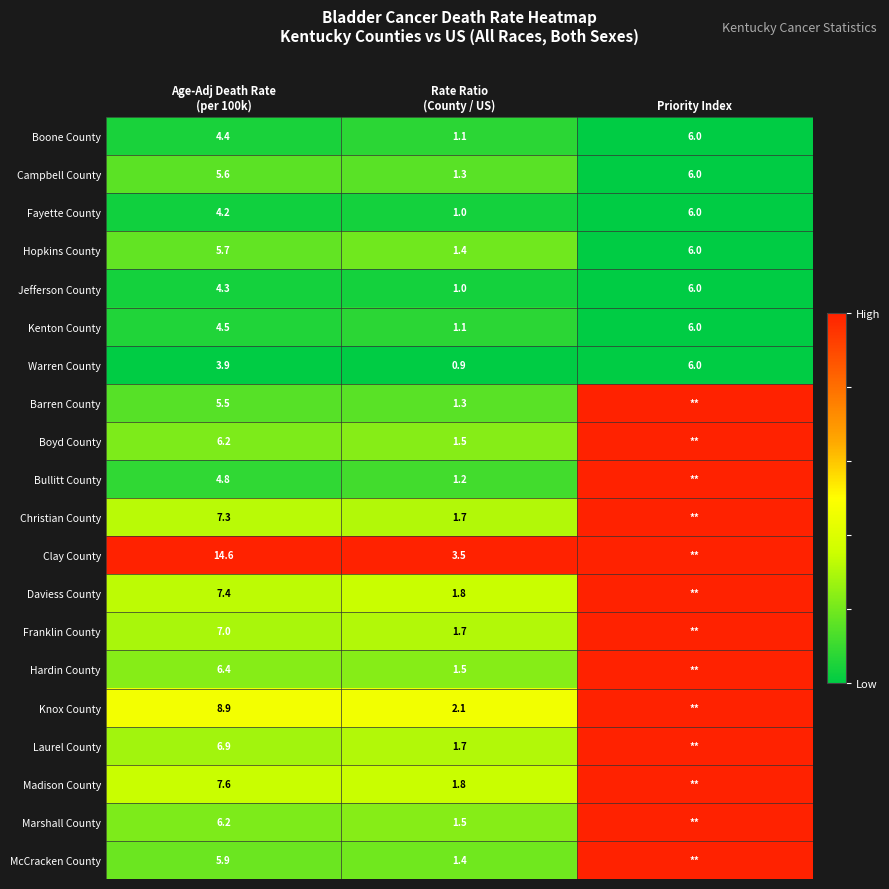

At which label does Boone County reach its peak?

Priority Index